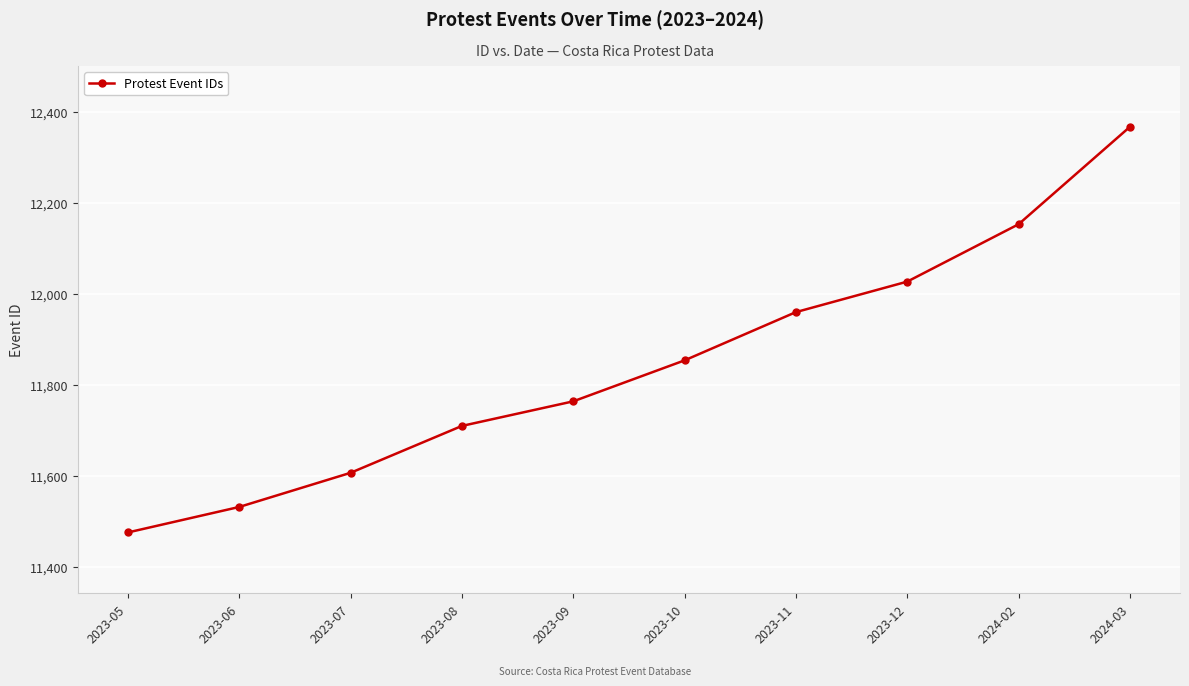

At which label is the value closest to 11921?

2023-11